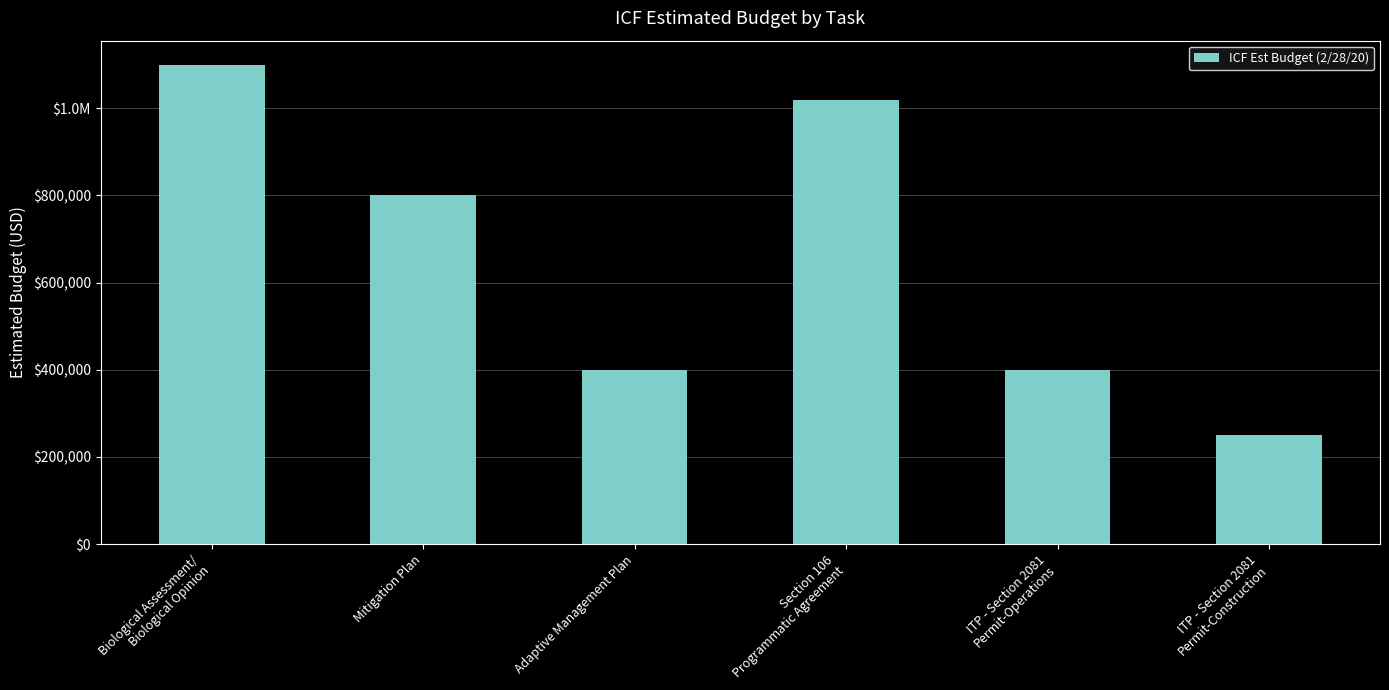

Between Adaptive Management Plan and ITP - Section 2081
Permit-Construction, which is larger?

Adaptive Management Plan